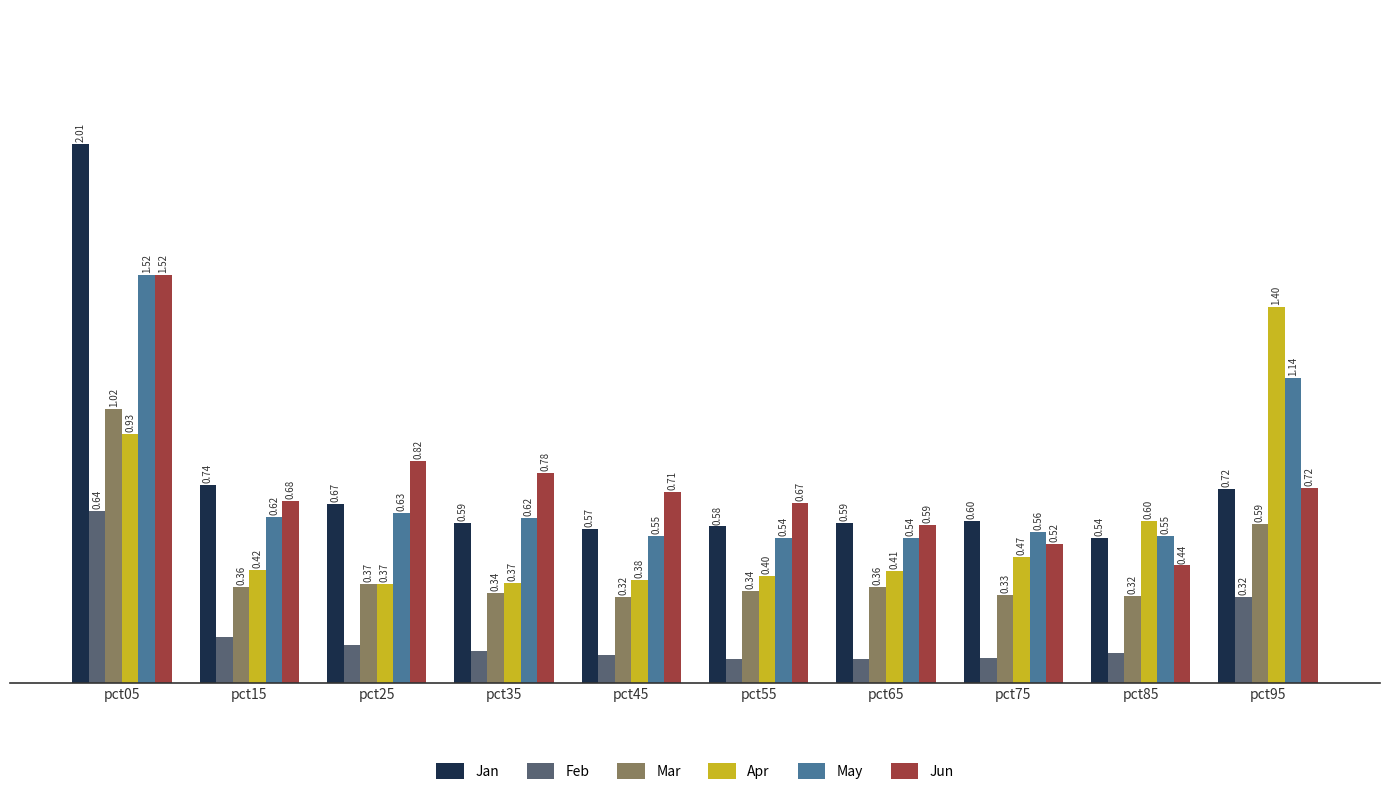

Which series has the largest range (max minus min)?

Jan